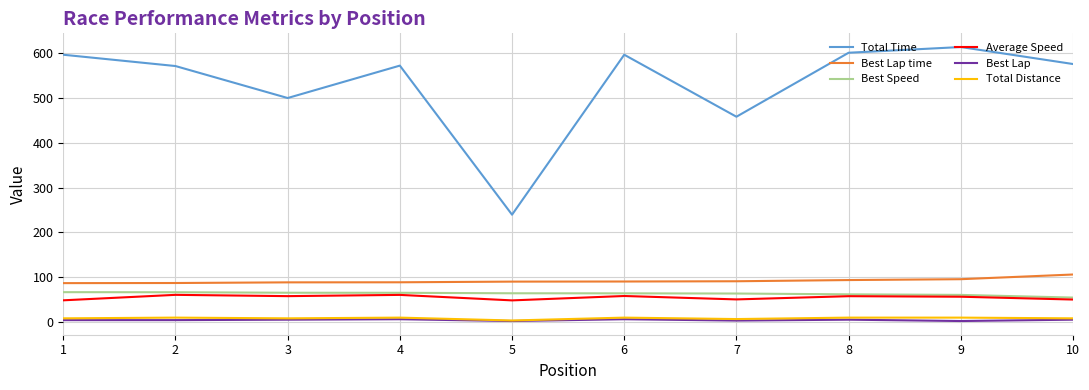

Between 3 and 10, which series saw the biggest shift?

Total Time